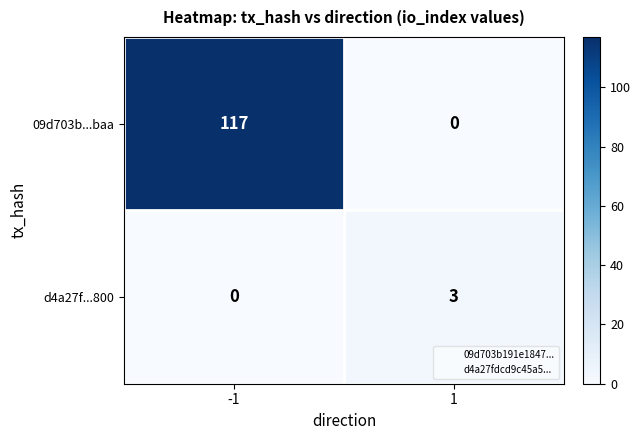

What is the difference between the maximum and minimum values in the d4a27f...800 series?

3